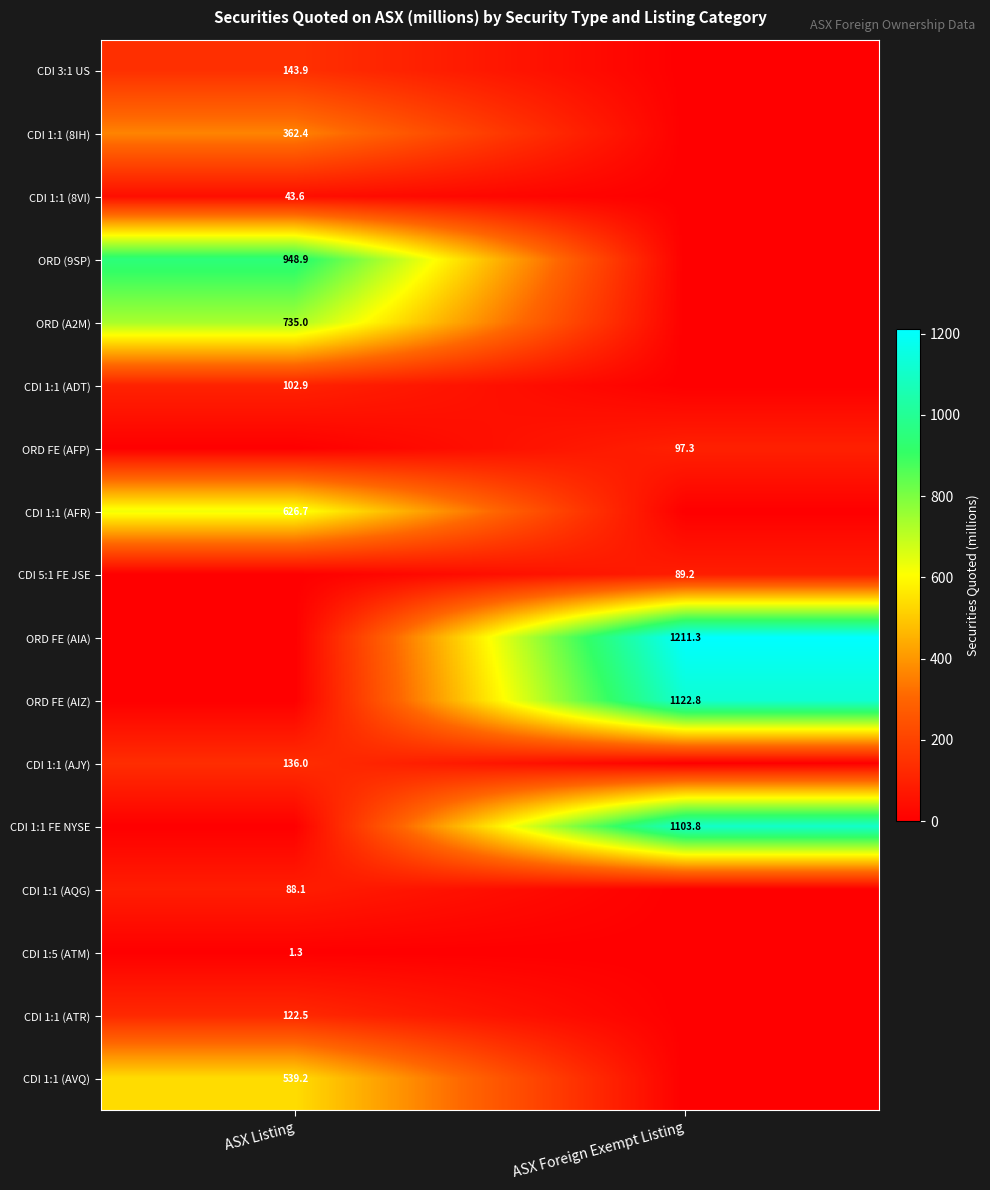

Is it true that CDI 1:1 (AQG) equals 144.2 at ASX Listing?

False